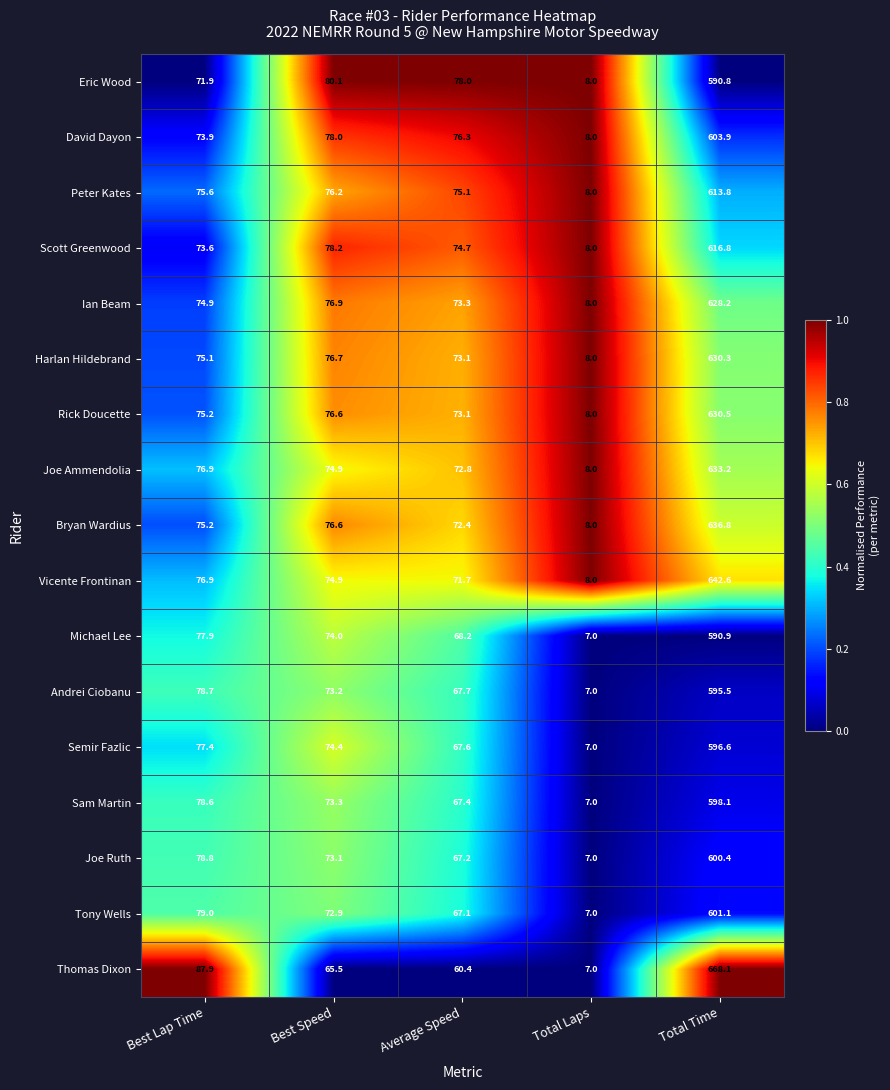

What is the difference between the Joe Ammendolia values at Best Speed and Best Lap Time?

2.0